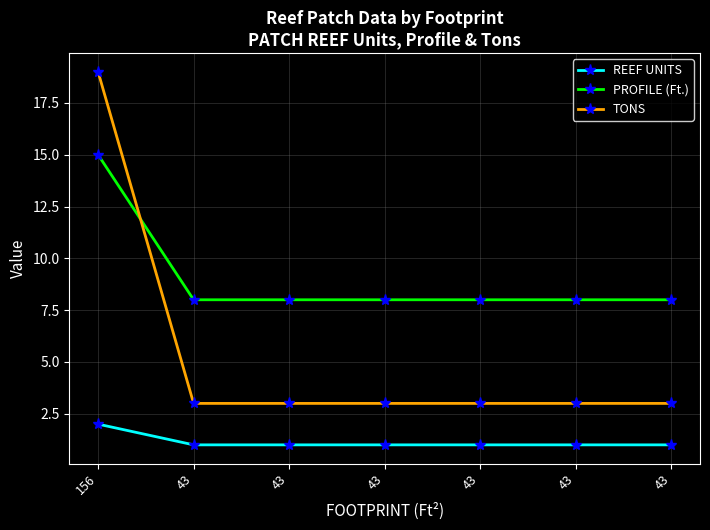

Which series has the widest spread of values?

TONS